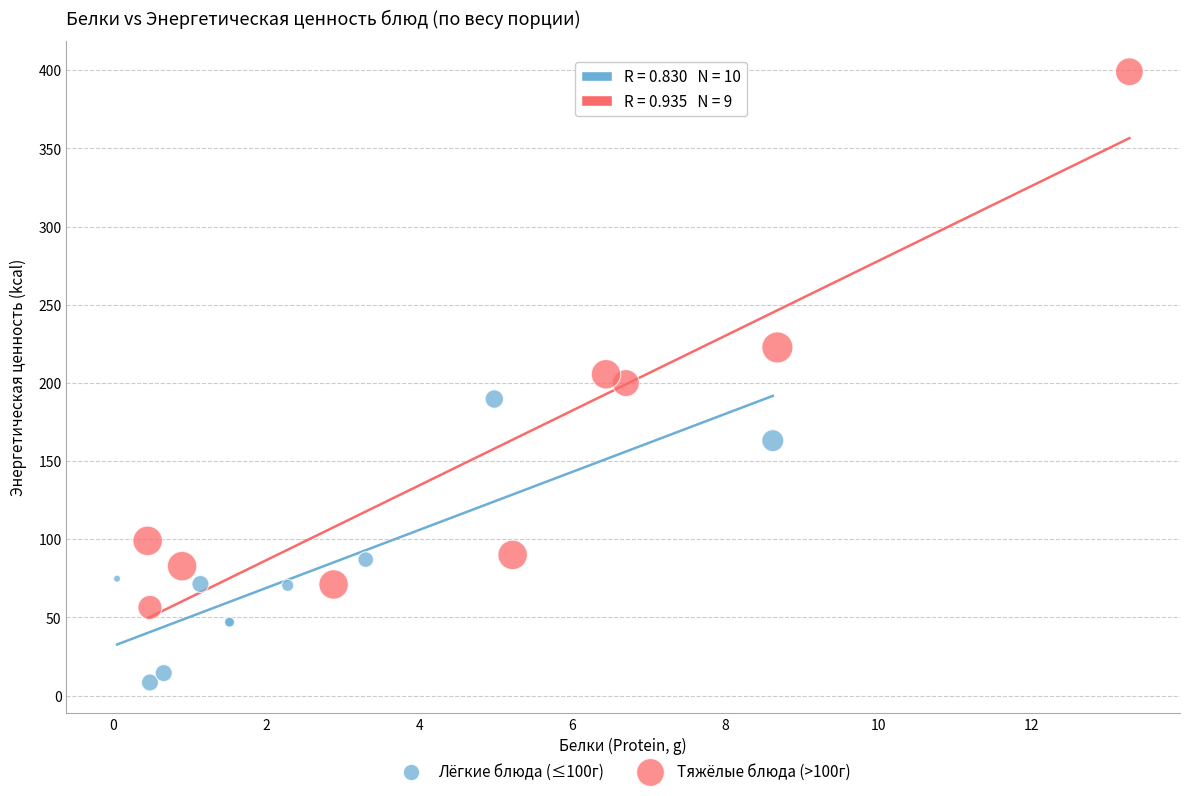

Which series contains the highest Y value?

Тяжёлые блюда (>100г)